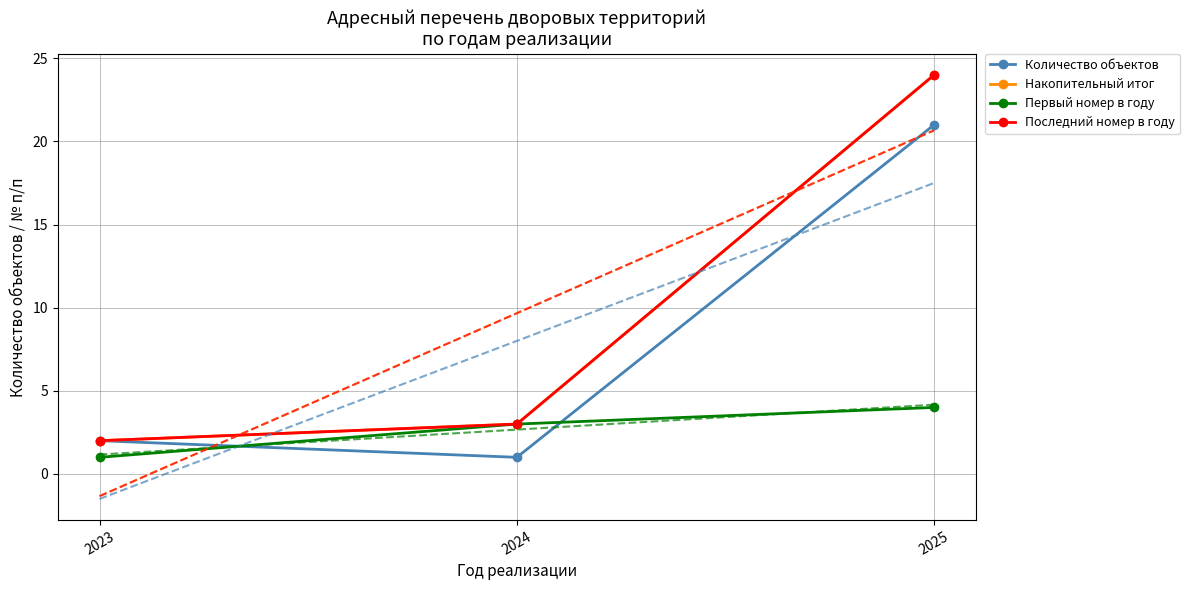

Rank the series by their maximum value, from highest to lowest.

Накопительный итог, Последний номер в году, Количество объектов, Первый номер в году